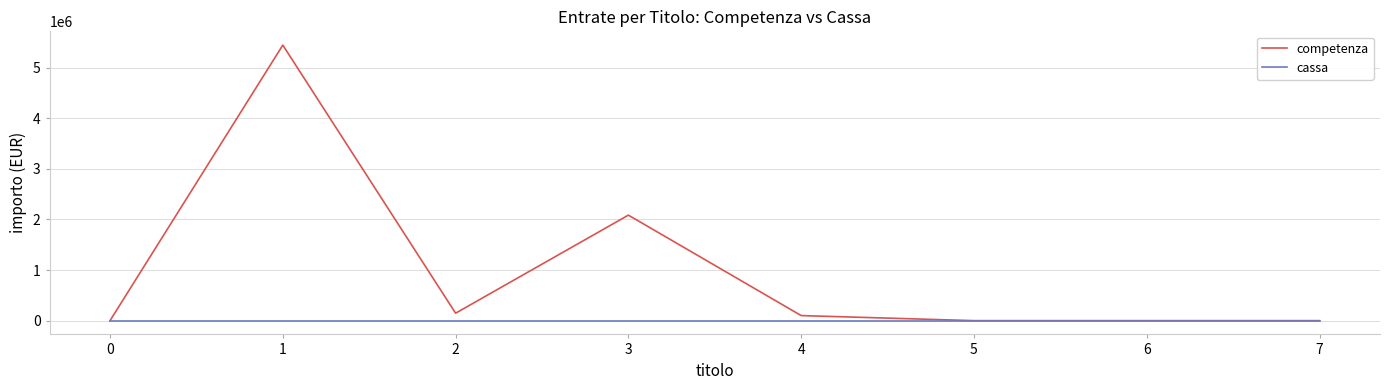

How many series are shown in this chart?

2